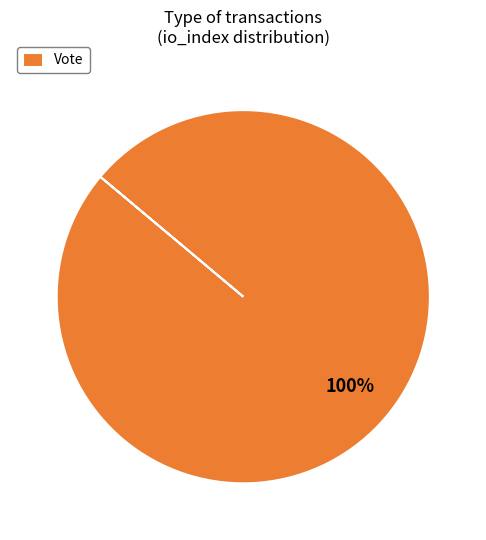

What percentage is the Vote slice, to the nearest percent?

100%